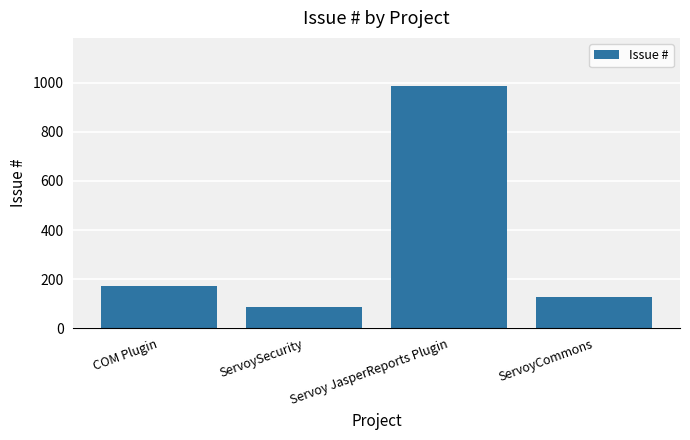

Where is the data nearest to the value 536?

COM Plugin